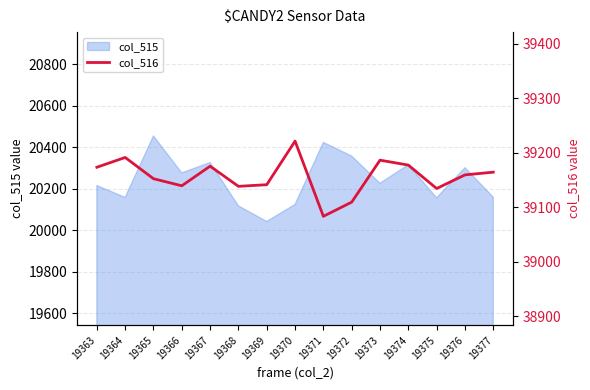

True or false: col_515 has a value of 10337 at 19370.

False